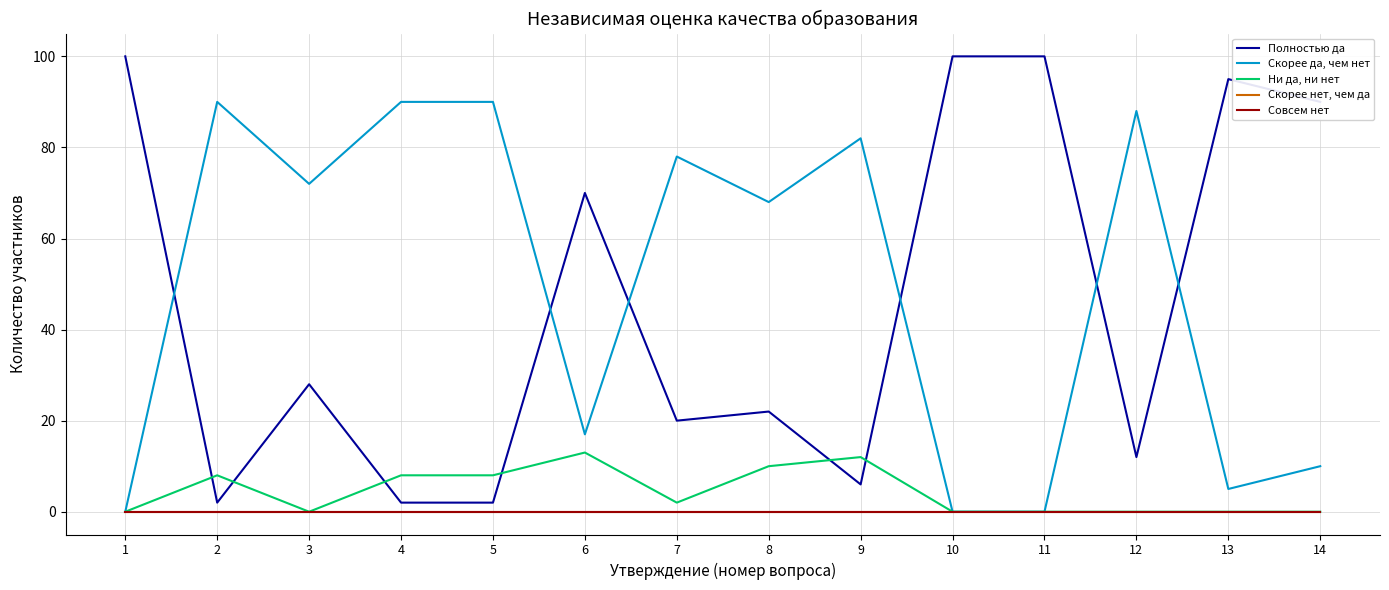

At 7, list the series in order from largest to smallest.

Скорее да, чем нет, Полностью да, Ни да, ни нет, Скорее нет, чем да, Совсем нет